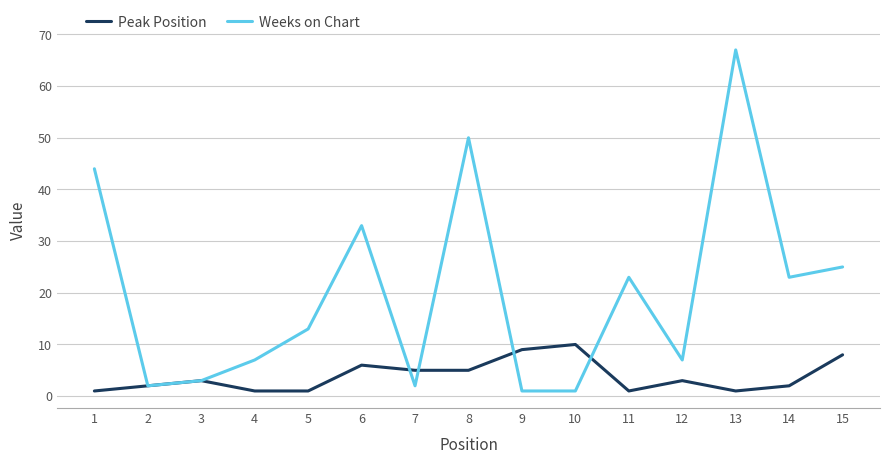

Reading right to left, what are all the values shown in this chart?

Peak Position: 8	2	1	3	1	10	9	5	5	6	1	1	3	2	1
Weeks on Chart: 25	23	67	7	23	1	1	50	2	33	13	7	3	2	44